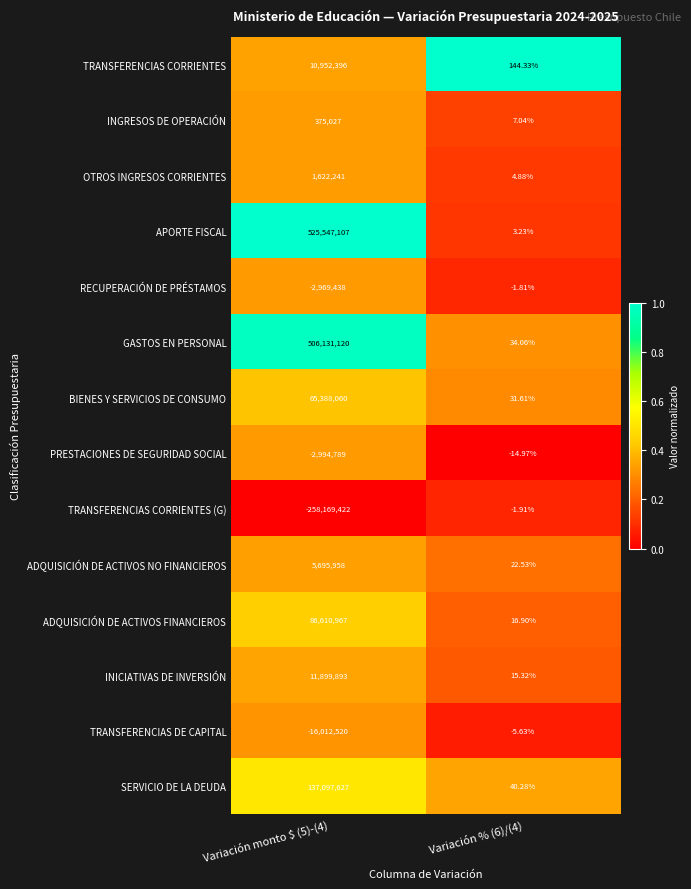

Which series changed the most between Variación monto $ (5)-(4) and Variación % (6)/(4)?

APORTE FISCAL